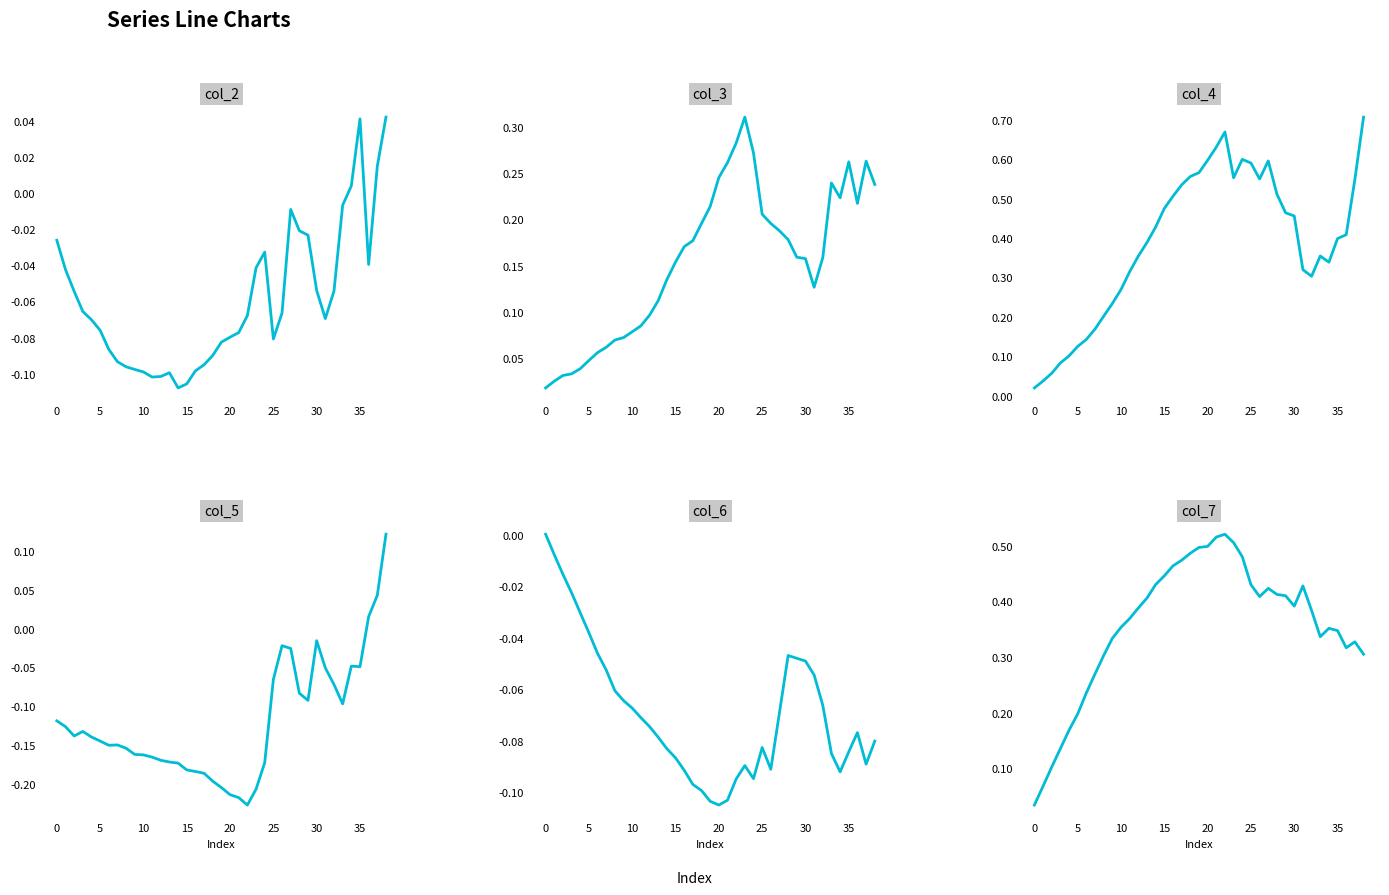

Is this an area chart (filled region under the line)?

No